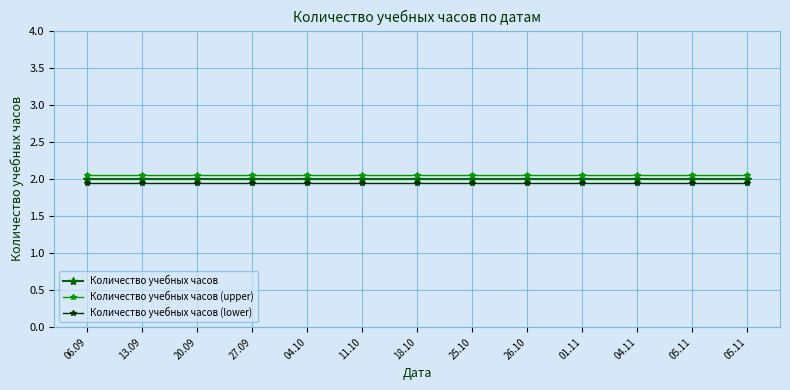

How many lines are shown in the chart?

3